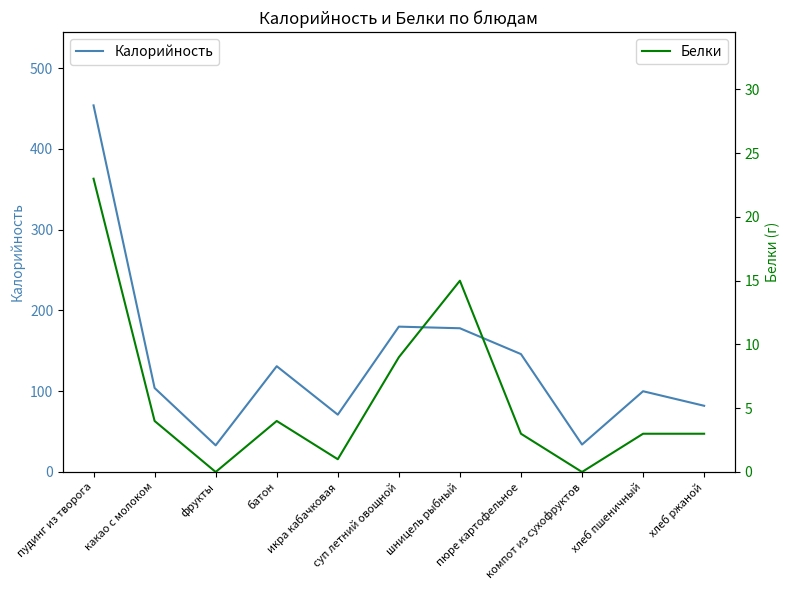

What is the total value across all series at икра кабачковая?

72